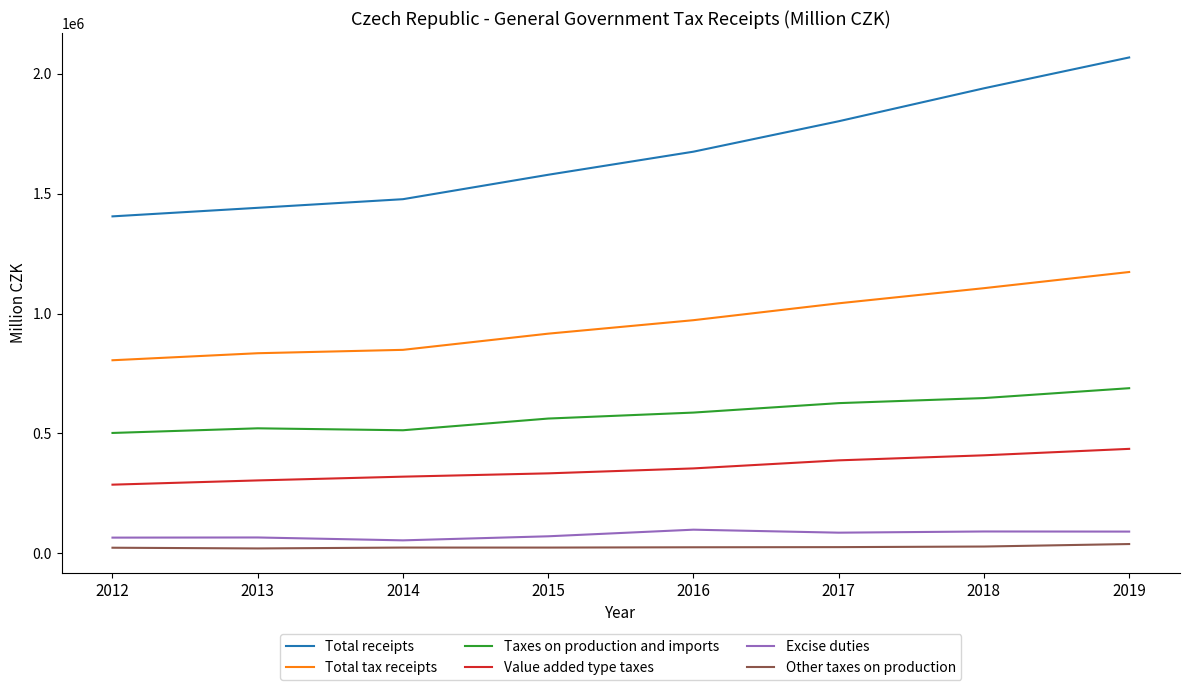

What is the difference between the Taxes on production and imports values at 2019 and 2013?

167389